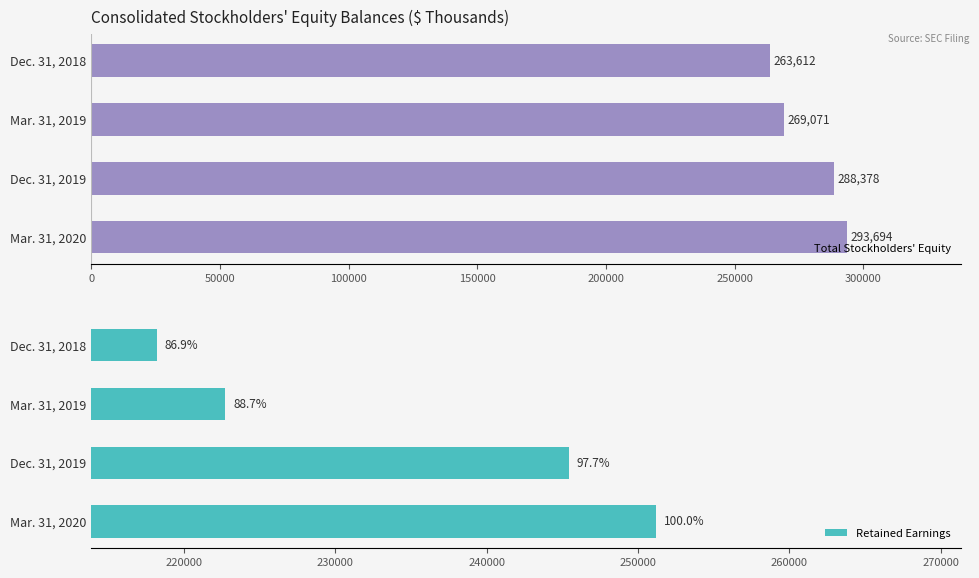

Is it true that Total Stockholders' Equity equals 269071 at Mar. 31, 2019?

True